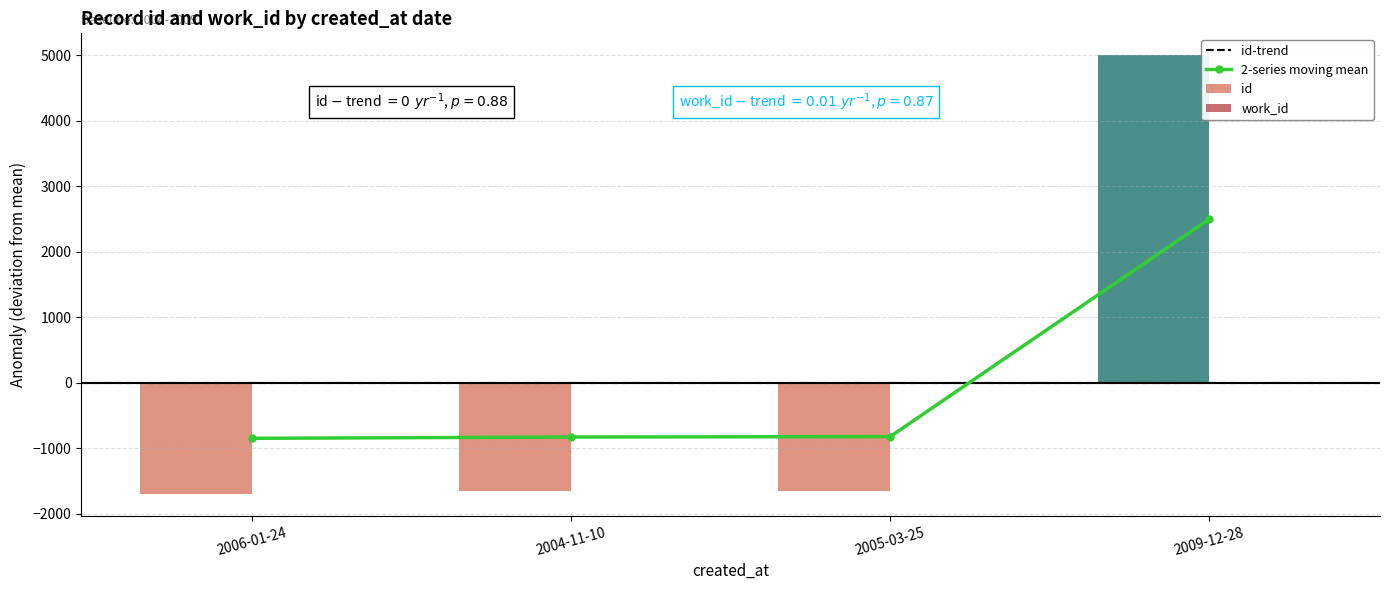

Rank the series by their maximum value, from highest to lowest.

id, work_id